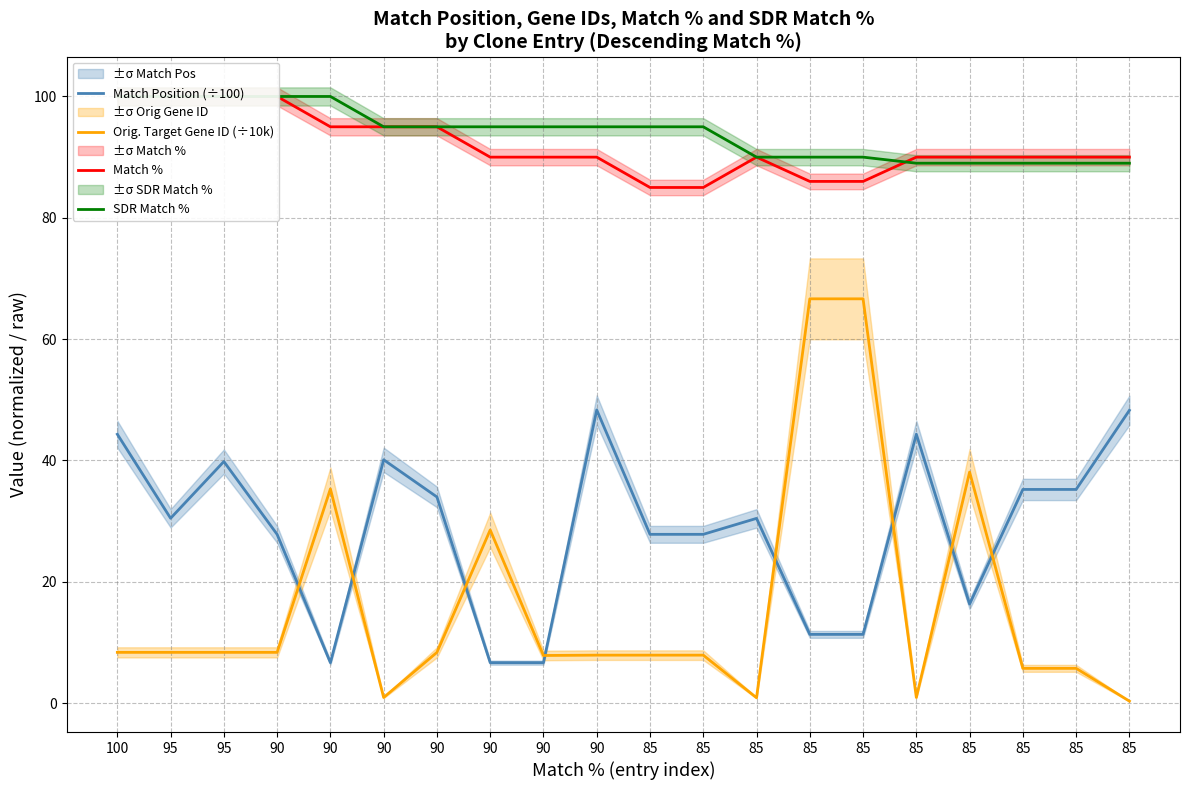

What value does the Match Position (÷100) series have at 85?

35.2